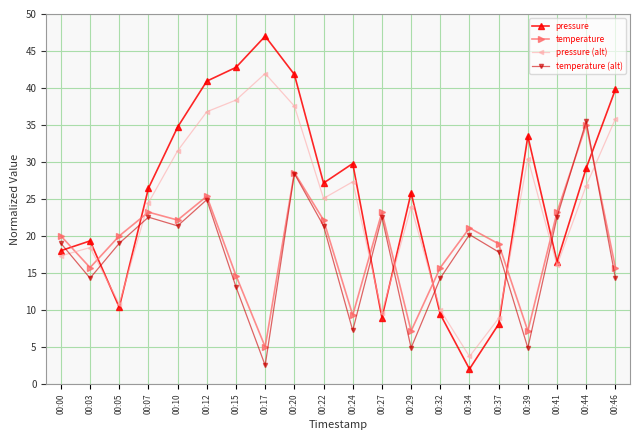

Which series has the widest spread of values?

pressure